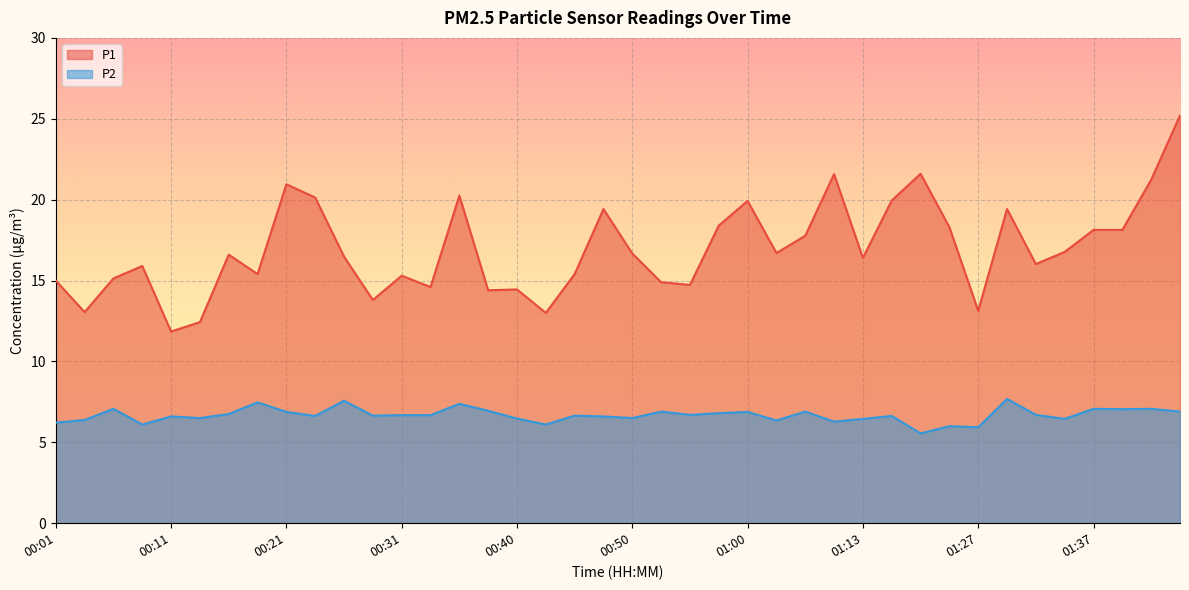

In P1, how many points are higher than both neighbors (excluding endpoints)?

11